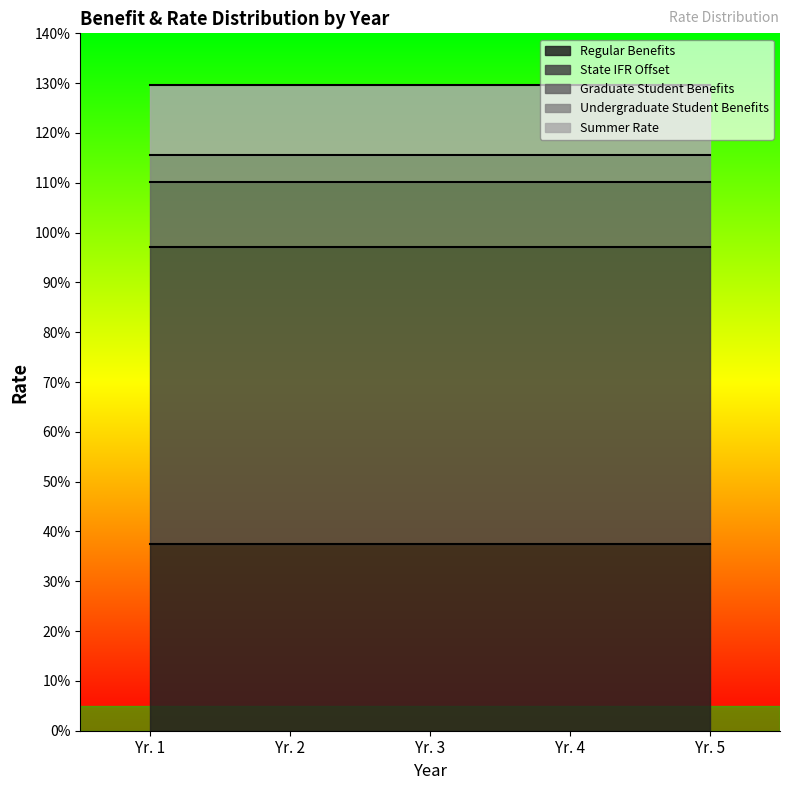

Reading right to left, extract all data points from this chart.

Regular Benefits: Yr. 5=0.4	Yr. 4=0.4	Yr. 3=0.4	Yr. 2=0.4	Yr. 1=0.4
State IFR Offset: Yr. 5=0.6	Yr. 4=0.6	Yr. 3=0.6	Yr. 2=0.6	Yr. 1=0.6
Graduate Student Benefits: Yr. 5=0.1	Yr. 4=0.1	Yr. 3=0.1	Yr. 2=0.1	Yr. 1=0.1
Undergraduate Student Benefits: Yr. 5=0.1	Yr. 4=0.1	Yr. 3=0.1	Yr. 2=0.1	Yr. 1=0.1
Summer Rate: Yr. 5=0.1	Yr. 4=0.1	Yr. 3=0.1	Yr. 2=0.1	Yr. 1=0.1